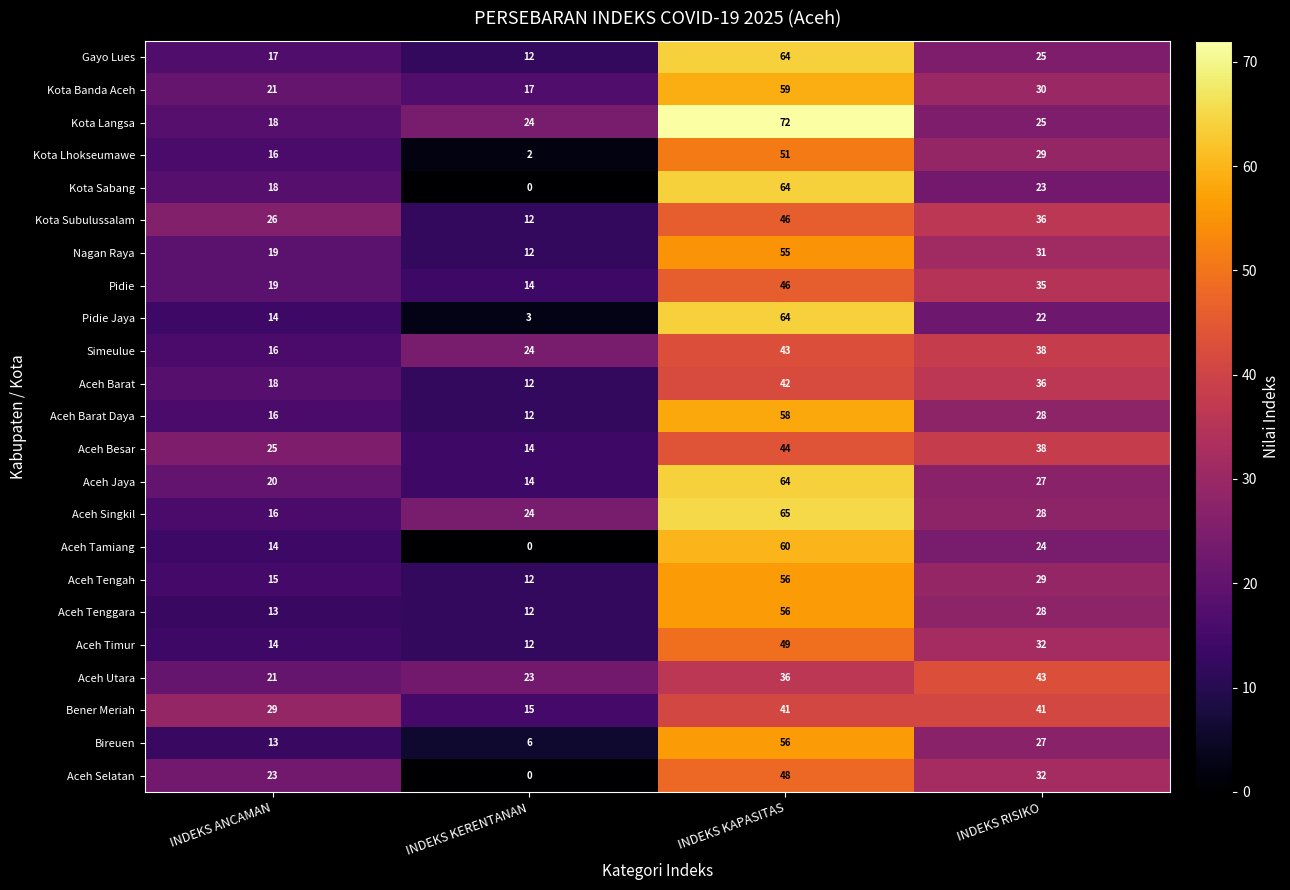

Is it true that Nagan Raya equals 95 at INDEKS KAPASITAS?

False